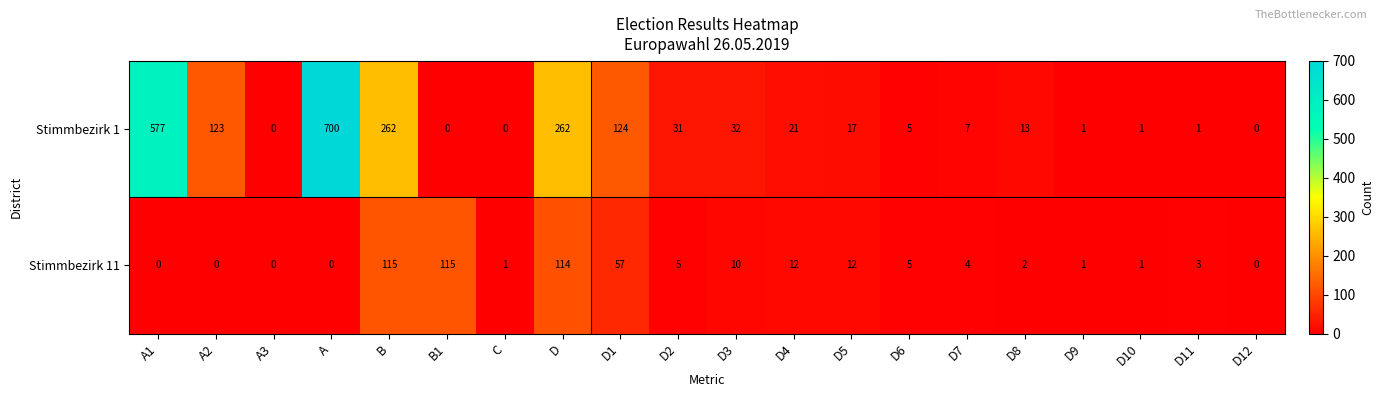

Is it true that Stimmbezirk 11 equals 6 at D4?

False